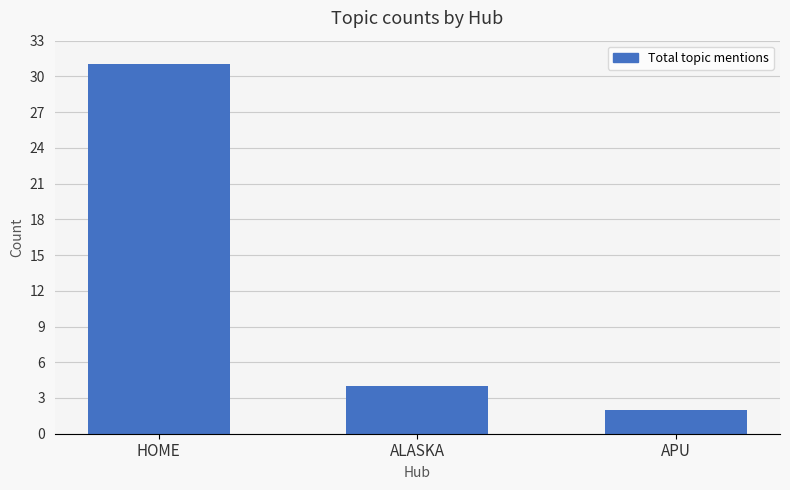

What is the minimum value shown in the chart?

2